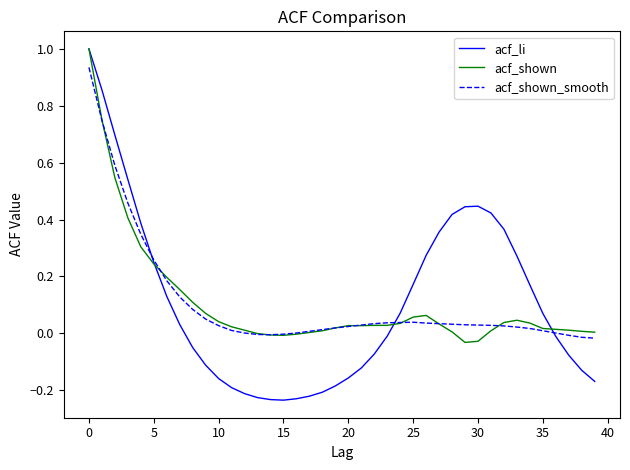

What is the maximum value shown in the chart?

1.0